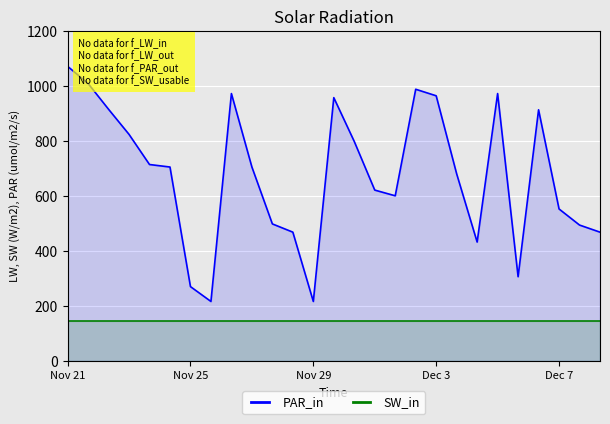

Which category has the highest value in the PAR_in series?

Nov 21